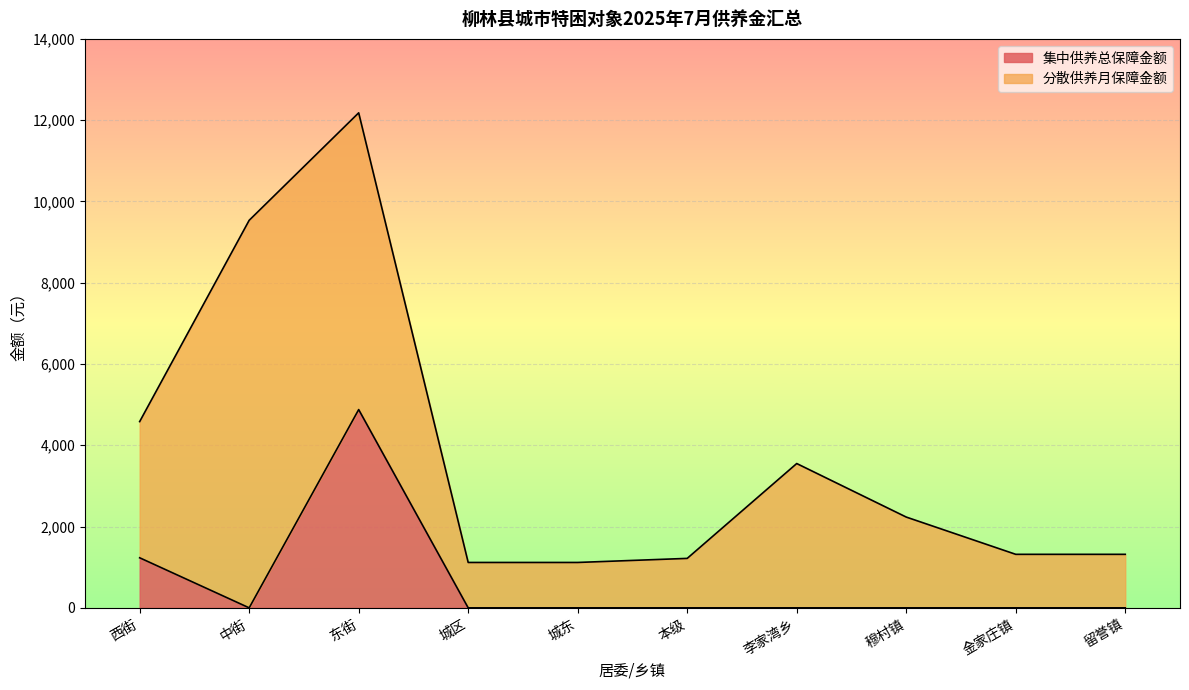

True or false: there are more than 1 points higher than both neighbors.

False